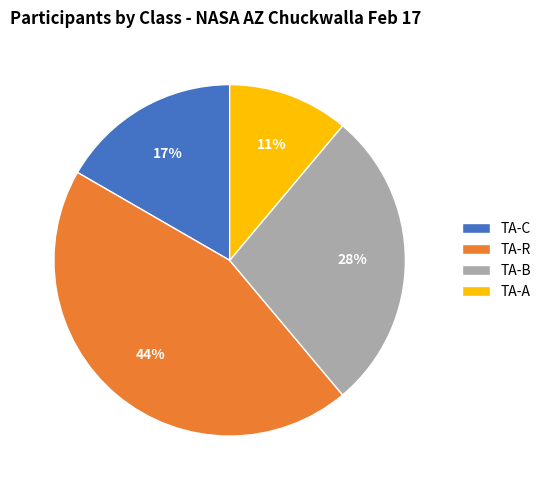

To the nearest percent, what portion does TA-B represent?

28%